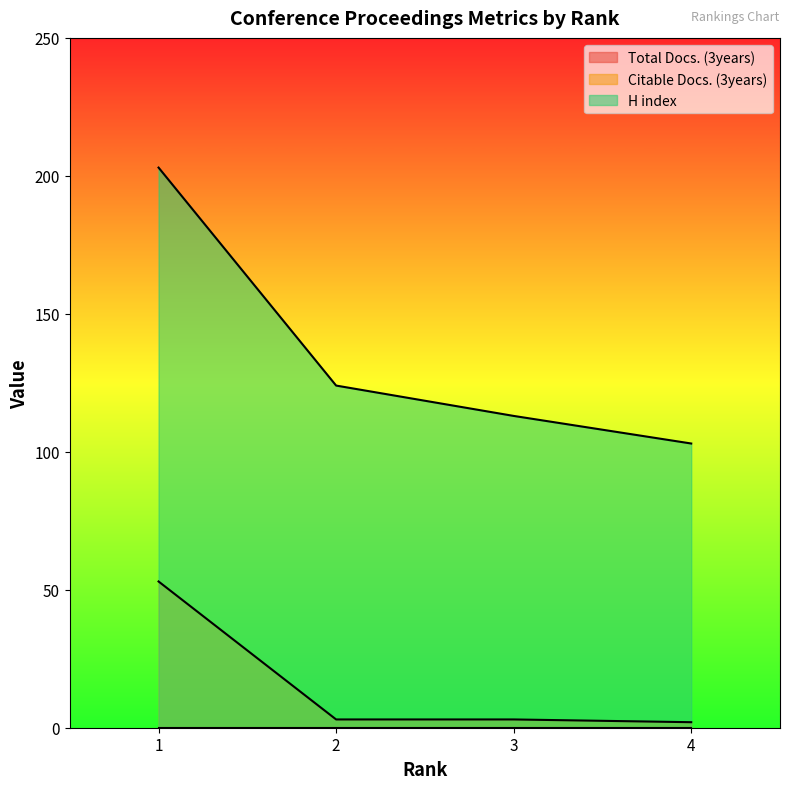

True or false: Citable Docs. (3years) and H index intersect in this chart.

False